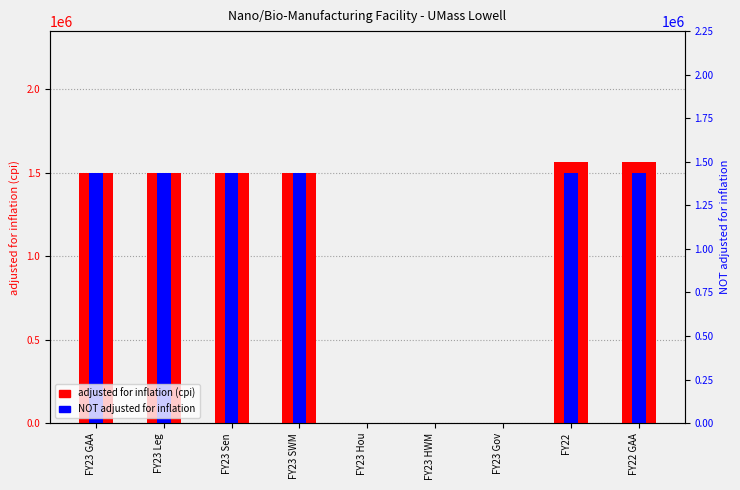

What is the difference between the maximum and second lowest values in the adjusted for inflation (cpi) series?

1564893